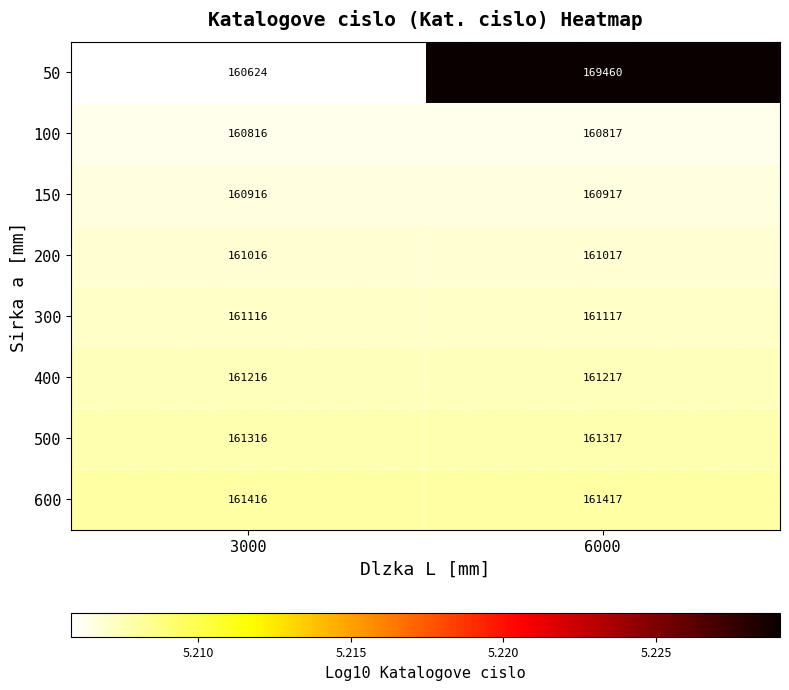

What value does the 400 series have at 6000?

161217